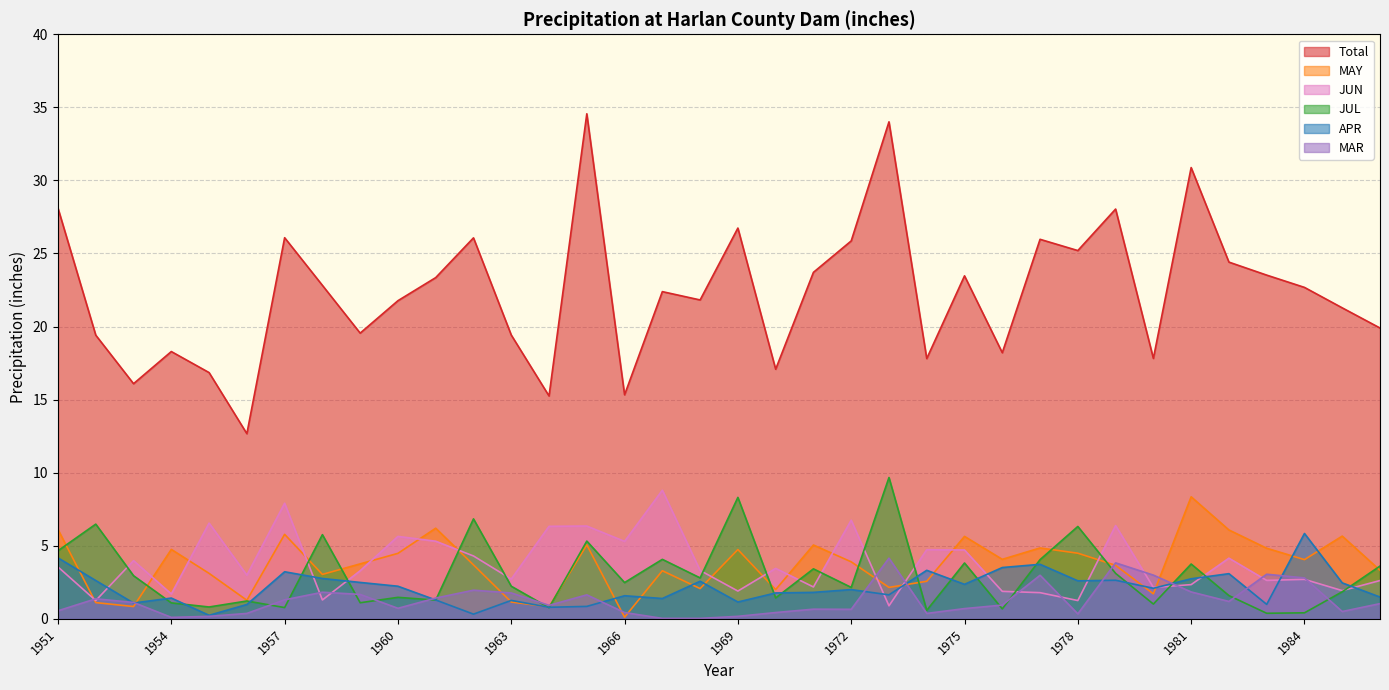

Which series has the largest range (max minus min)?

Total